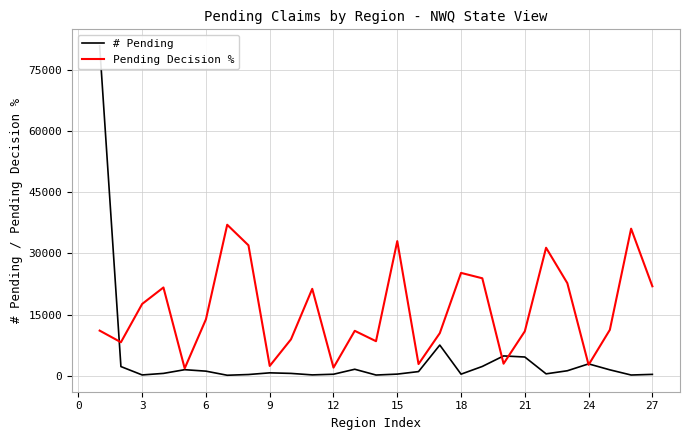

In # Pending, how many points are higher than both neighbors (excluding endpoints)?

6